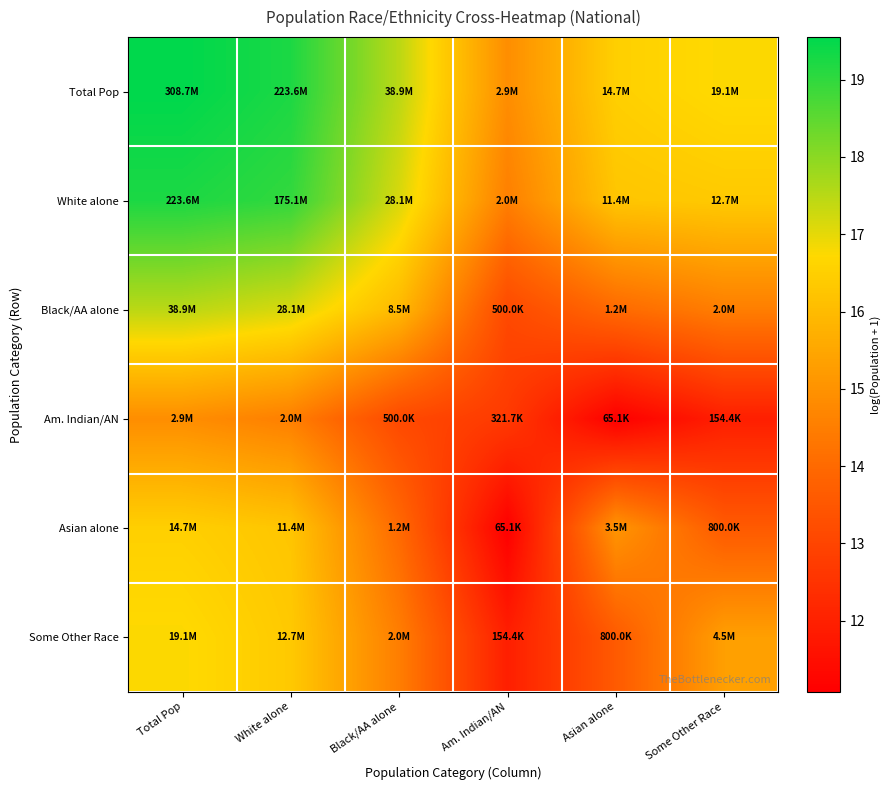

Which label corresponds to the largest value in the chart?

Total Pop